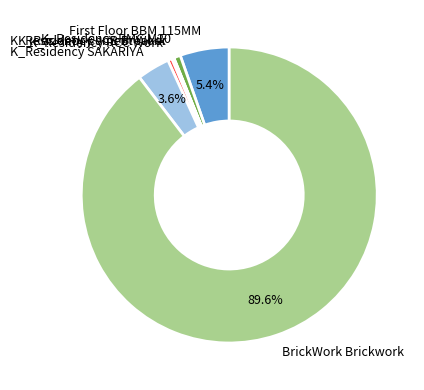

Combined, do K_Residency RCC Work and BrickWork Brickwork account for over 50%?

Yes